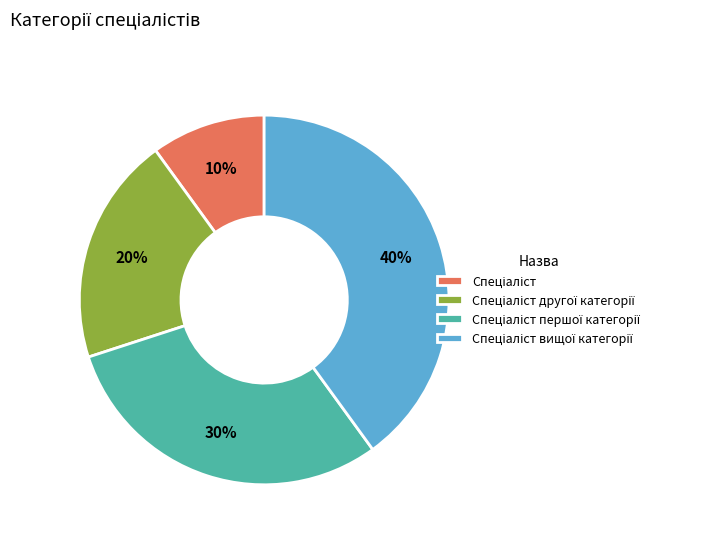

Count the number of slices in the pie.

4